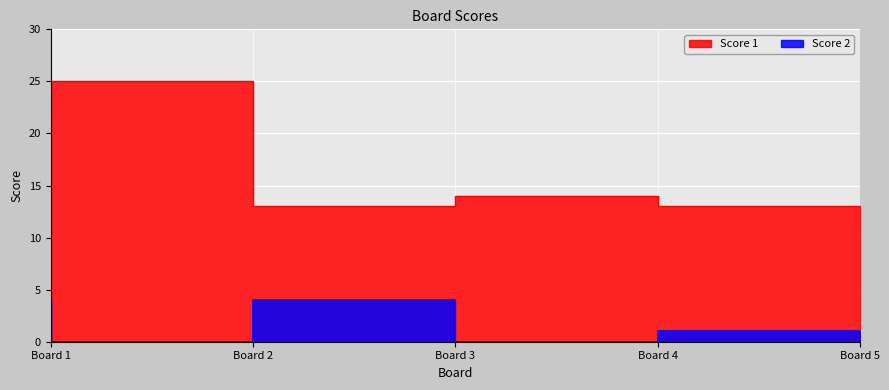

How many lines are shown in the chart?

2